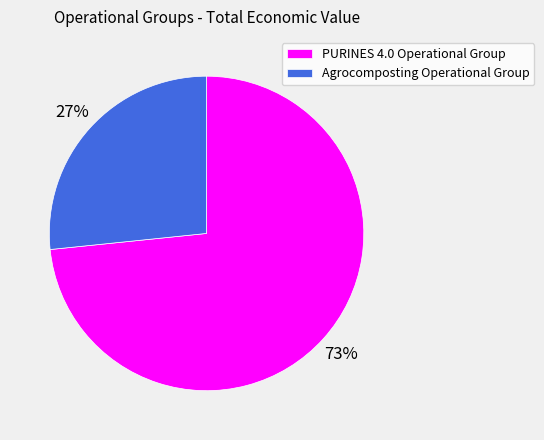

Is the sum of Agrocomposting Operational Group and PURINES 4.0 Operational Group greater than half?

Yes